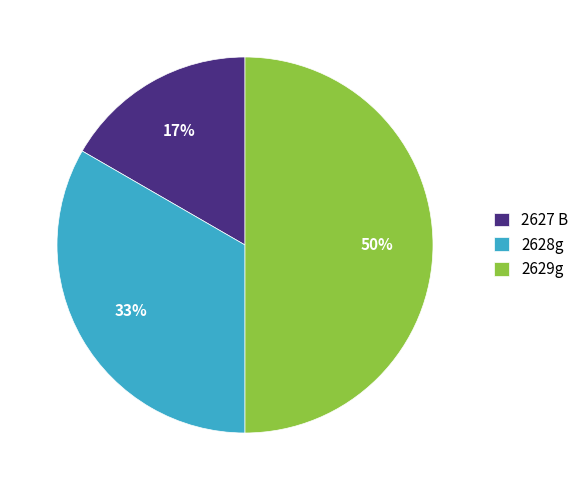

Is it true that 2629g is 50% of the pie?

True